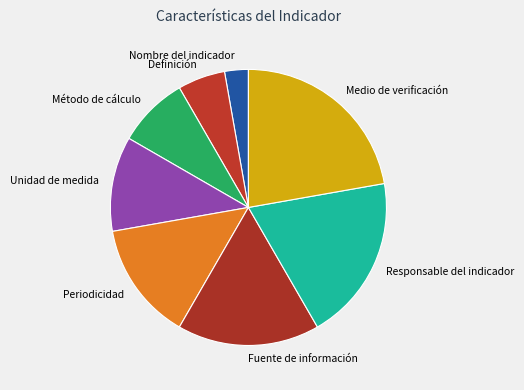

Is the sum of Periodicidad and Responsable del indicador greater than half?

No